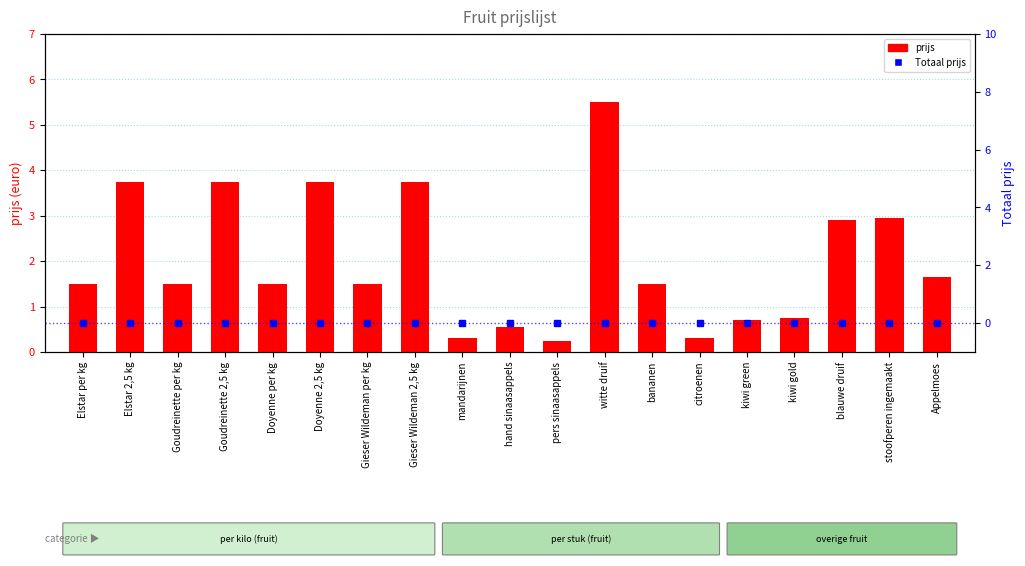

Reading left to right, what are all the values shown in this chart?

prijs: 1.5	3.8	1.5	3.8	1.5	3.8	1.5	3.8	0.3	0.6	0.2	5.5	1.5	0.3	0.7	0.8	2.9	3.0	1.6
Totaal prijs: 0.0	0.0	0.0	0.0	0.0	0.0	0.0	0.0	0.0	0.0	0.0	0.0	0.0	0.0	0.0	0.0	0.0	0.0	0.0